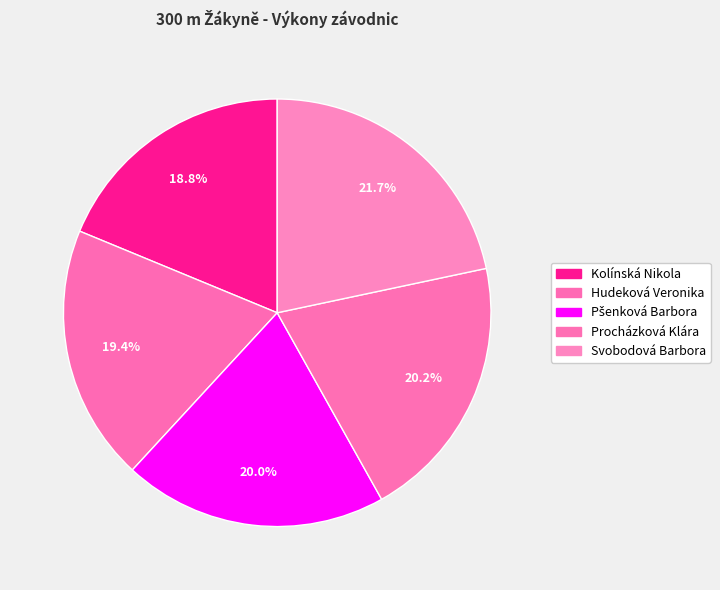

How many slices are in this pie chart?

5